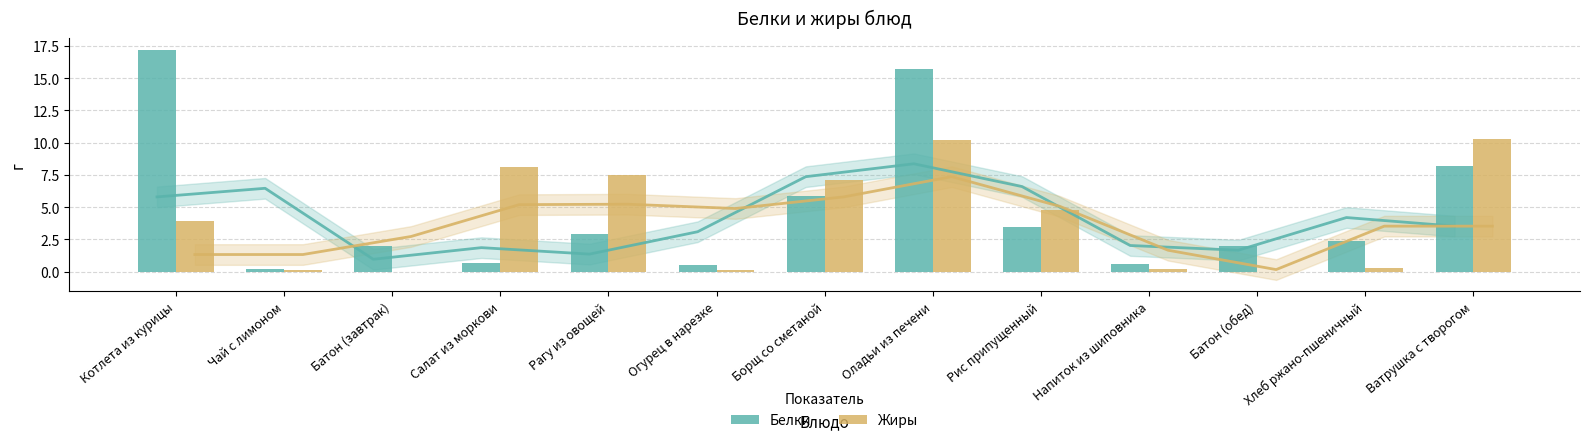

What is the difference between the highest and lowest values at Ватрушка с творогом?

2.1